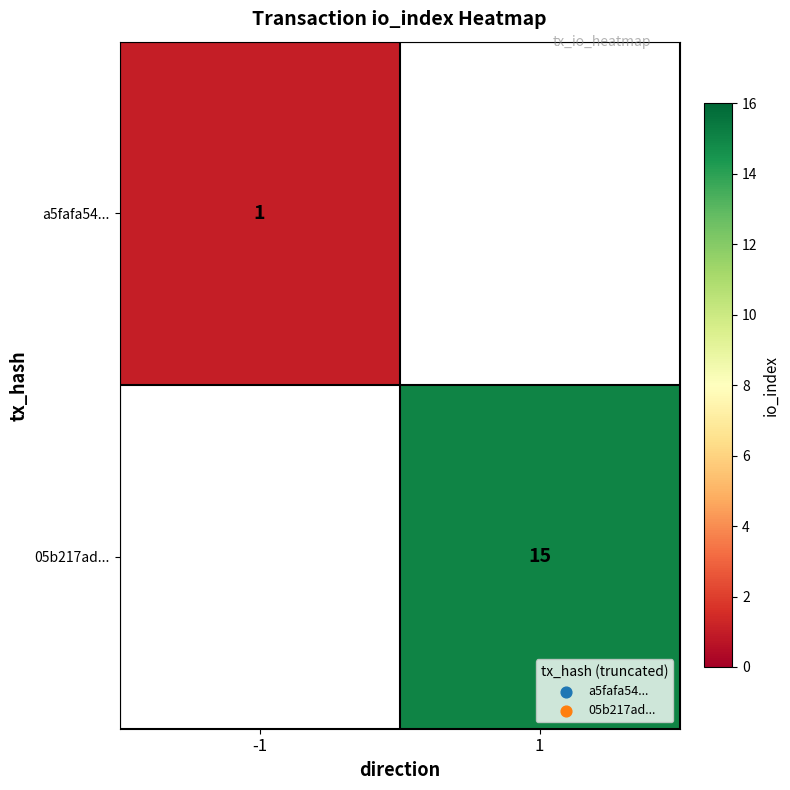

The value of a5fafa54... at -1 is 1. True or false?

True